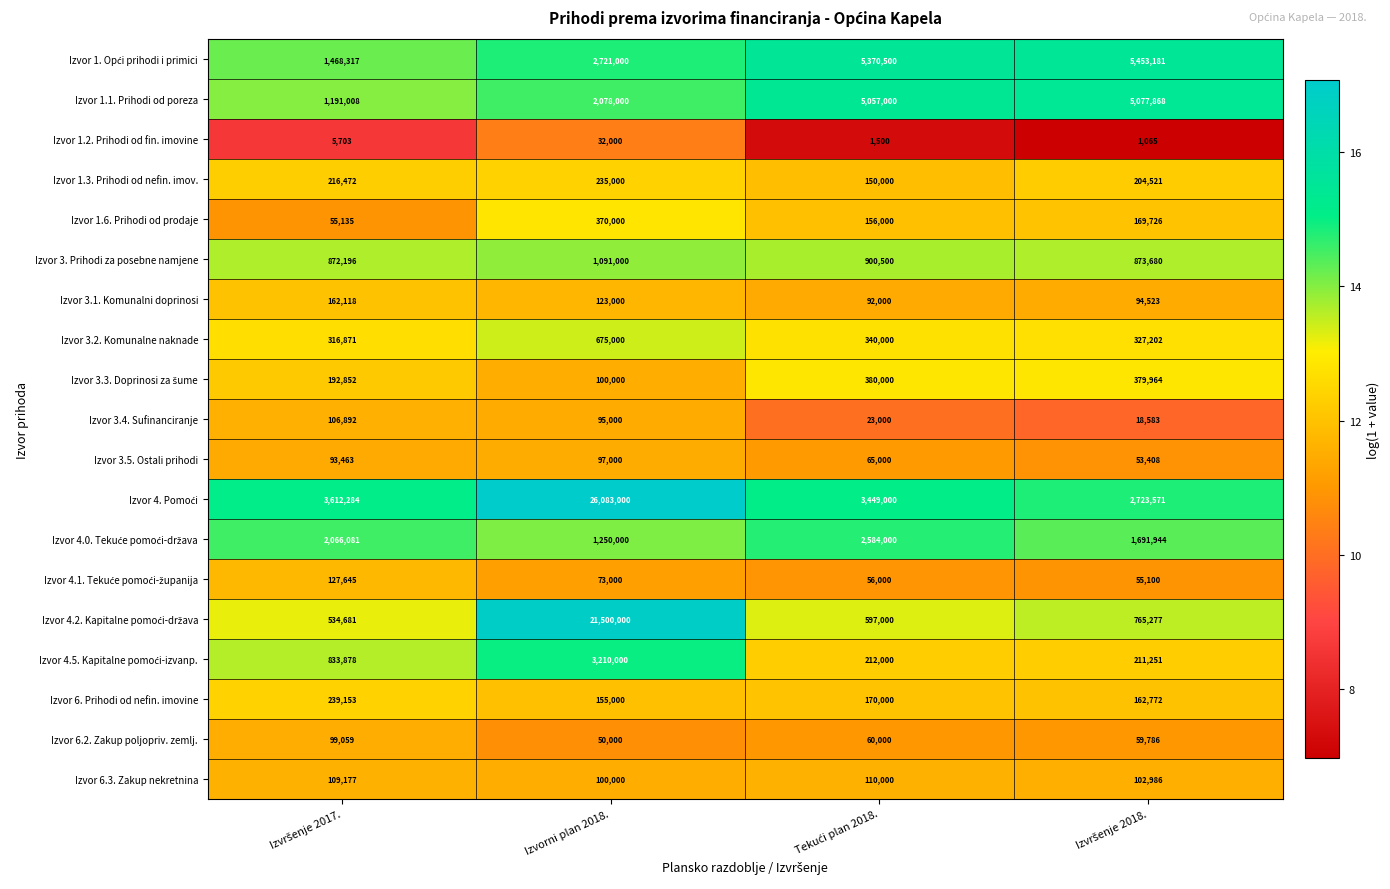

What is the difference between the second highest and minimum values in the Izvor 3.2. Komunalne naknade series?

23129